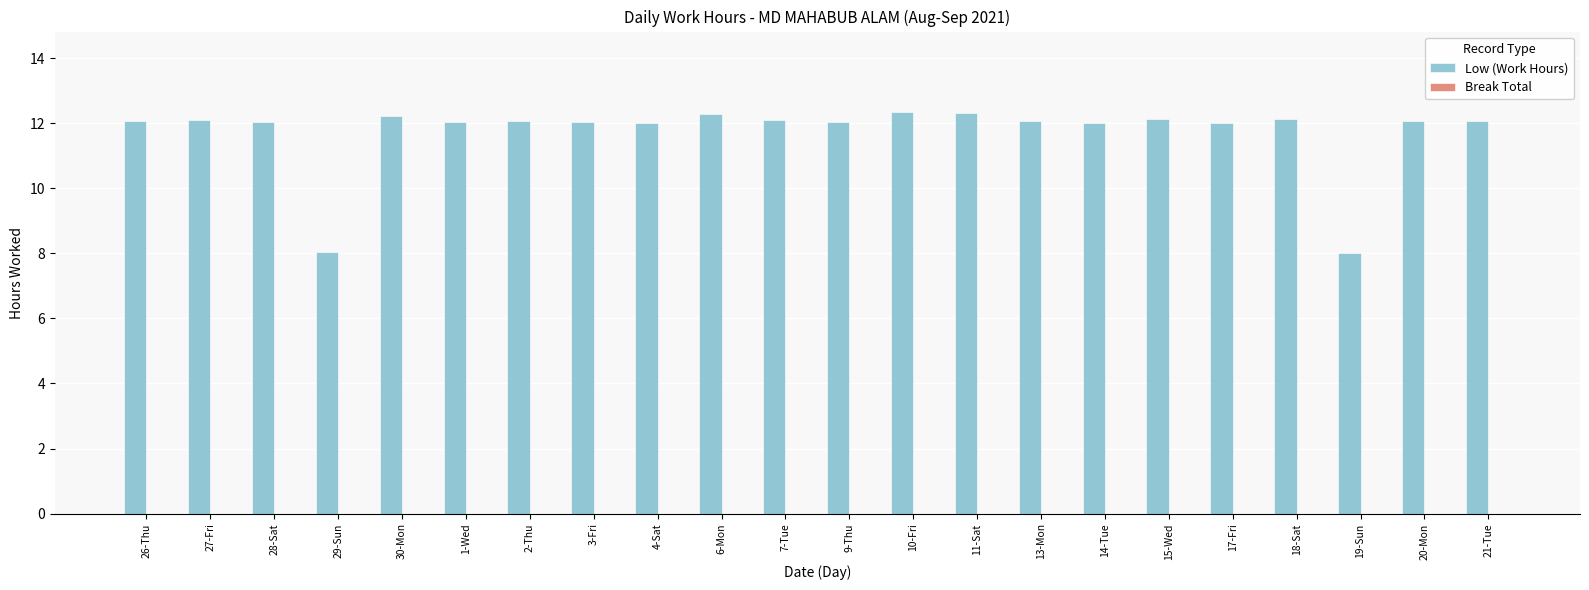

What is the change in value from 14-Tue to 19-Sun?

-4.0